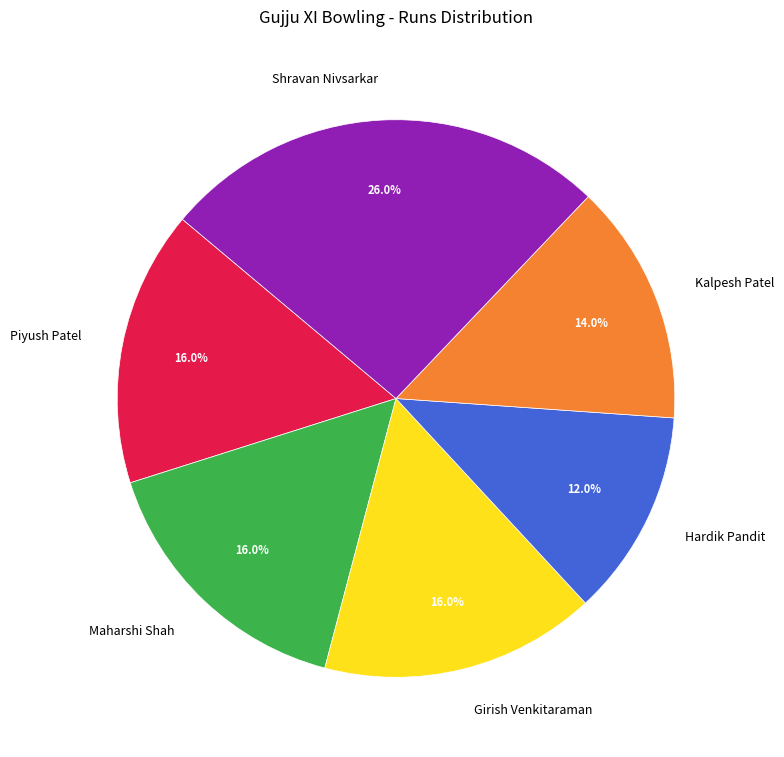

What is the smallest slice in the pie chart?

Hardik Pandit